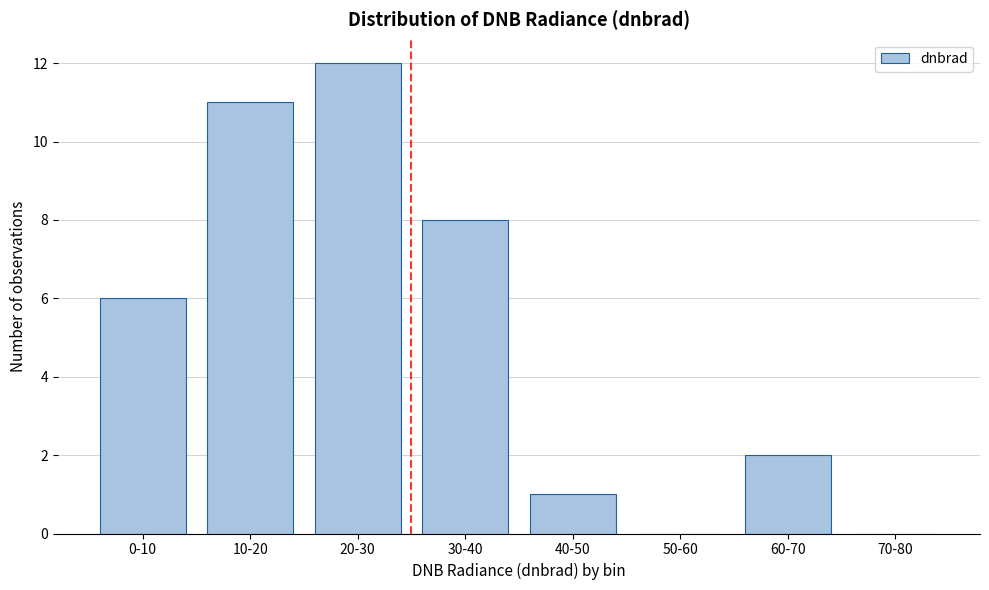

Reading right to left, list all the values displayed in this chart.

70-80=0	60-70=2	50-60=0	40-50=1	30-40=8	20-30=12	10-20=11	0-10=6